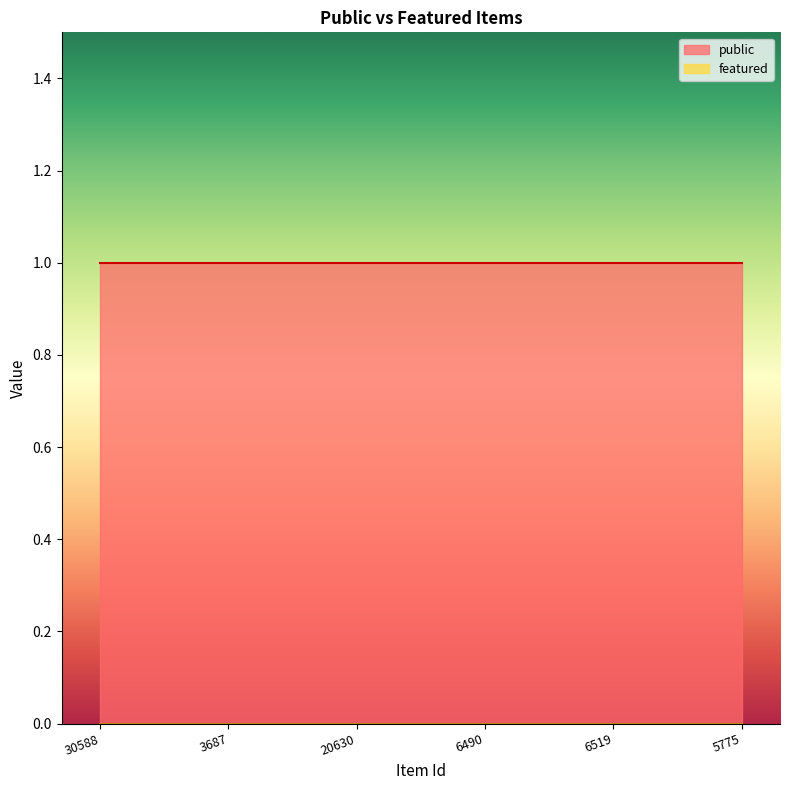

What position from the left is 6490?

4